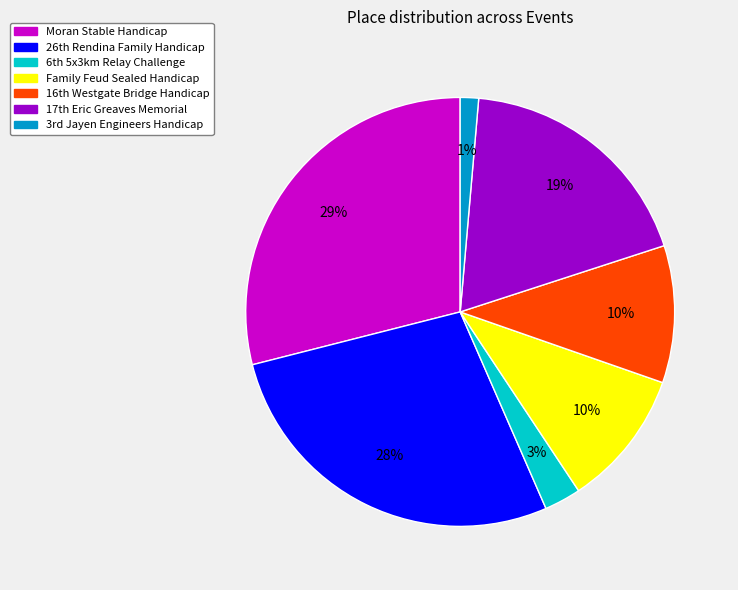

Which category has the smallest portion of the pie?

3rd Jayen Engineers Handicap